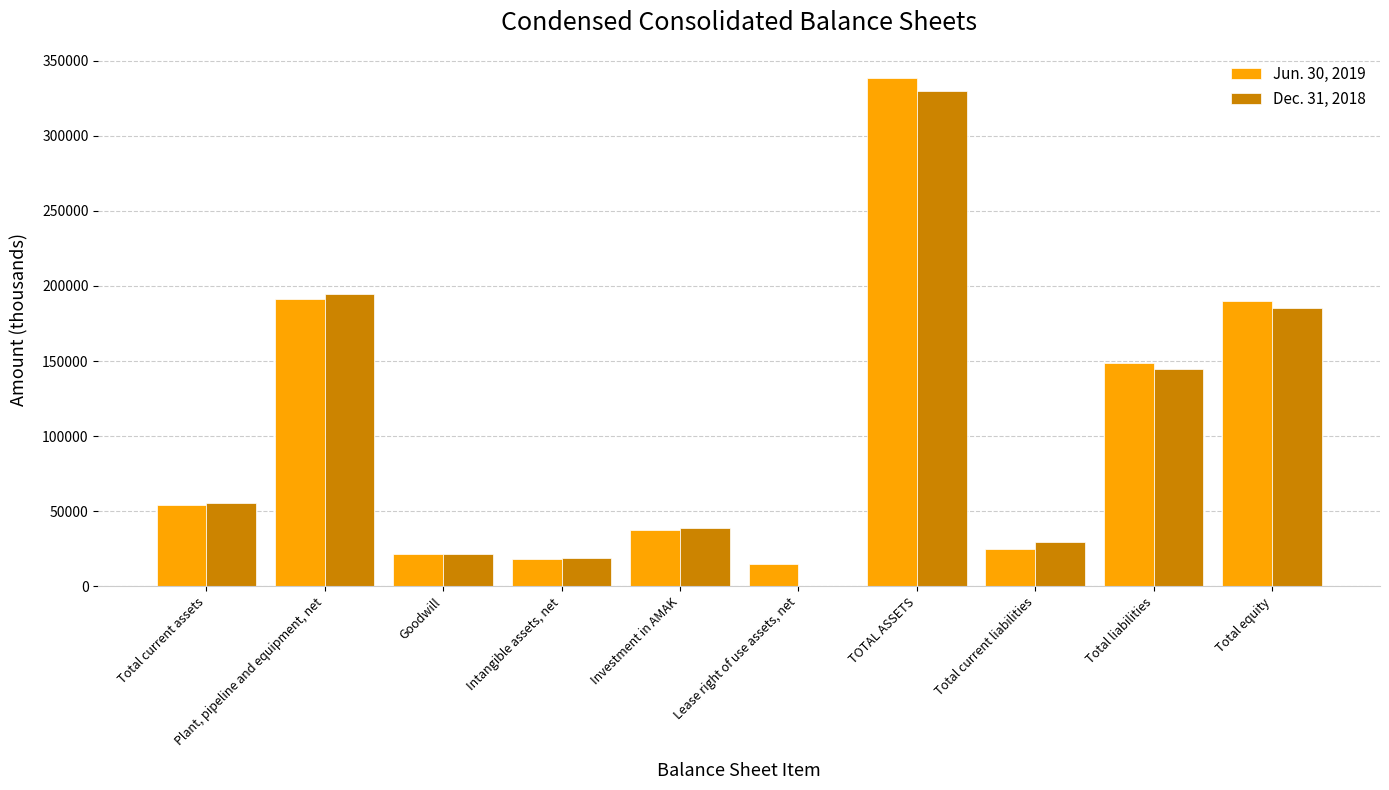

Which series has the widest spread of values?

Dec. 31, 2018